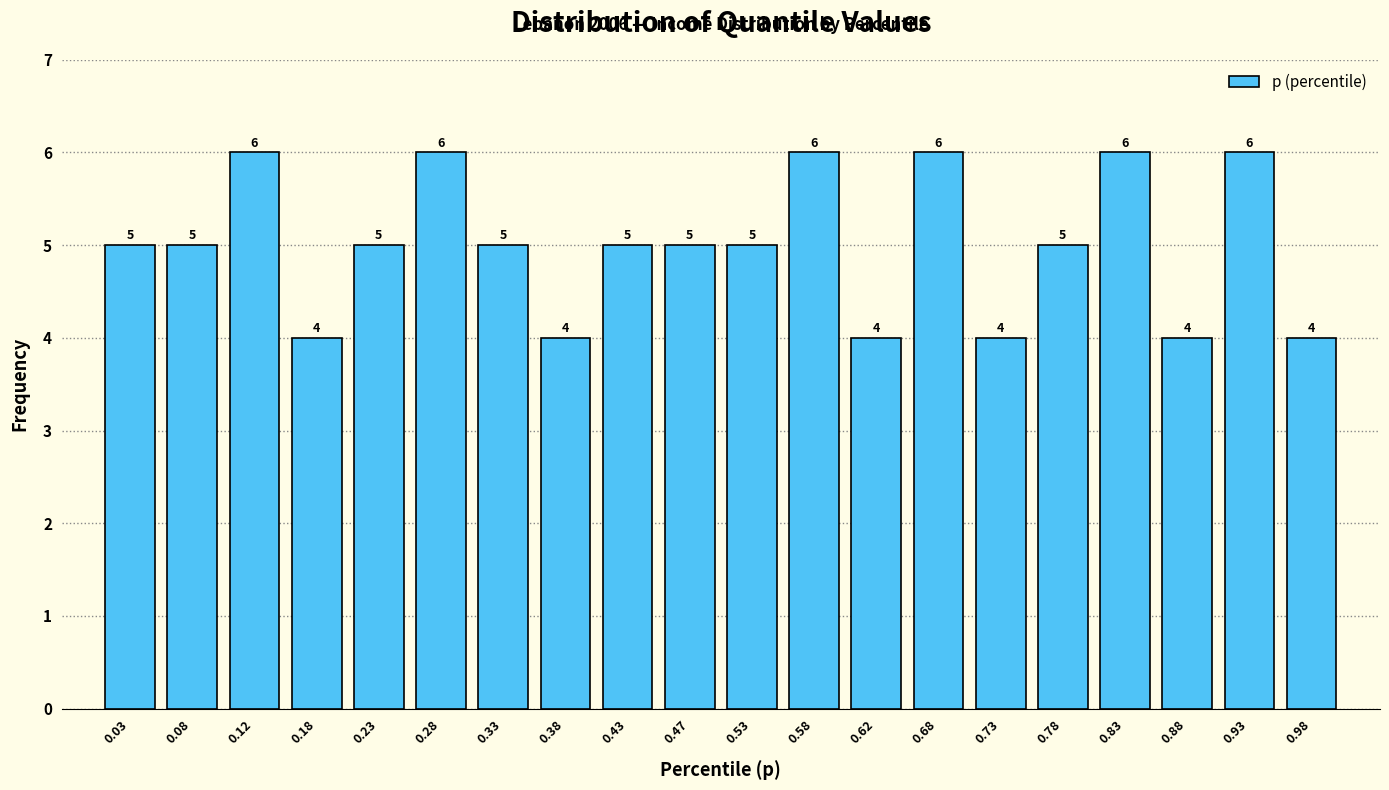

Reading left to right, list every bar in this chart as the range it spans on the x-axis followed by its height.

0.00 to 0.05: 5
0.05 to 0.10: 5
0.10 to 0.15: 6
0.15 to 0.20: 4
0.20 to 0.25: 5
0.25 to 0.30: 6
0.30 to 0.35: 5
0.35 to 0.40: 4
0.40 to 0.45: 5
0.45 to 0.50: 5
0.50 to 0.55: 5
0.55 to 0.60: 6
0.60 to 0.65: 4
0.65 to 0.70: 6
0.70 to 0.75: 4
0.75 to 0.80: 5
0.80 to 0.85: 6
0.85 to 0.90: 4
0.90 to 0.95: 6
0.95 to 1.00: 4